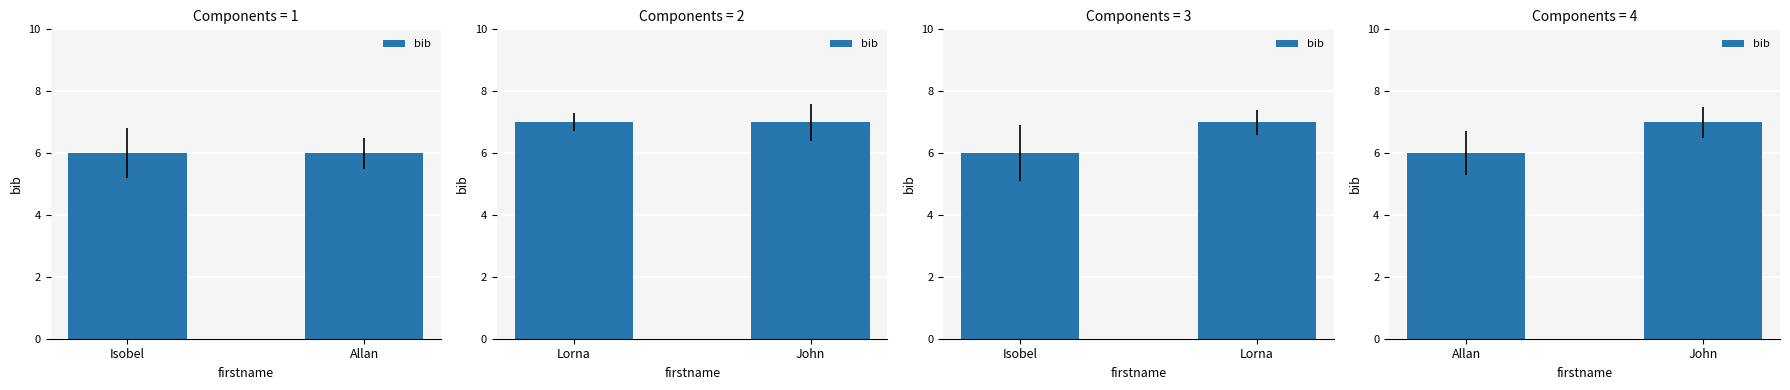

Which has a higher value, John or Allan?

John